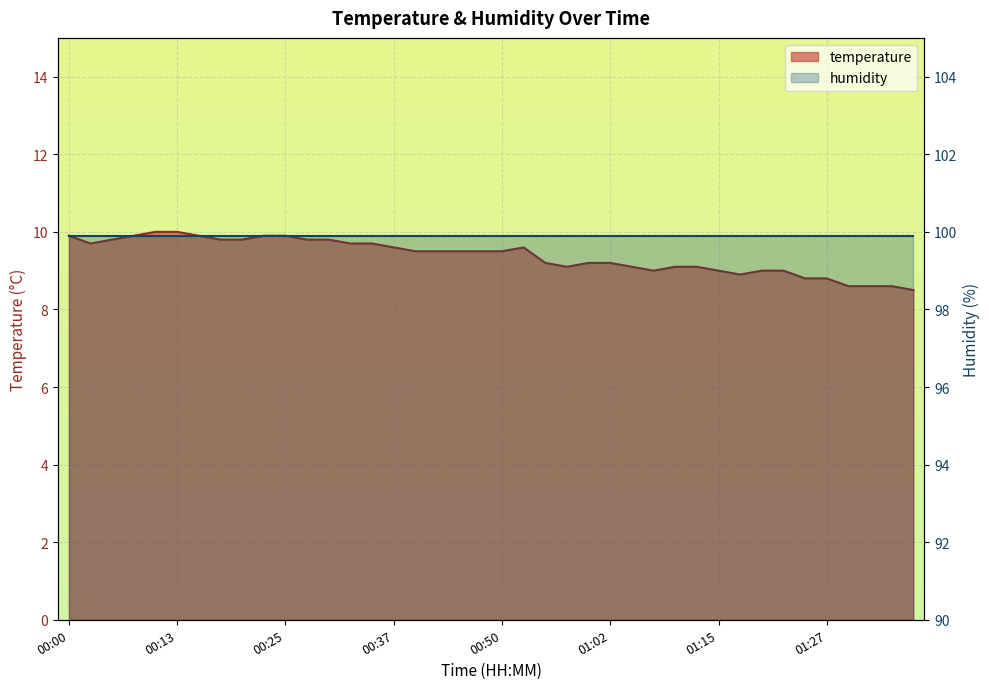

Which has a higher value, 00:52 or 01:10?

00:52